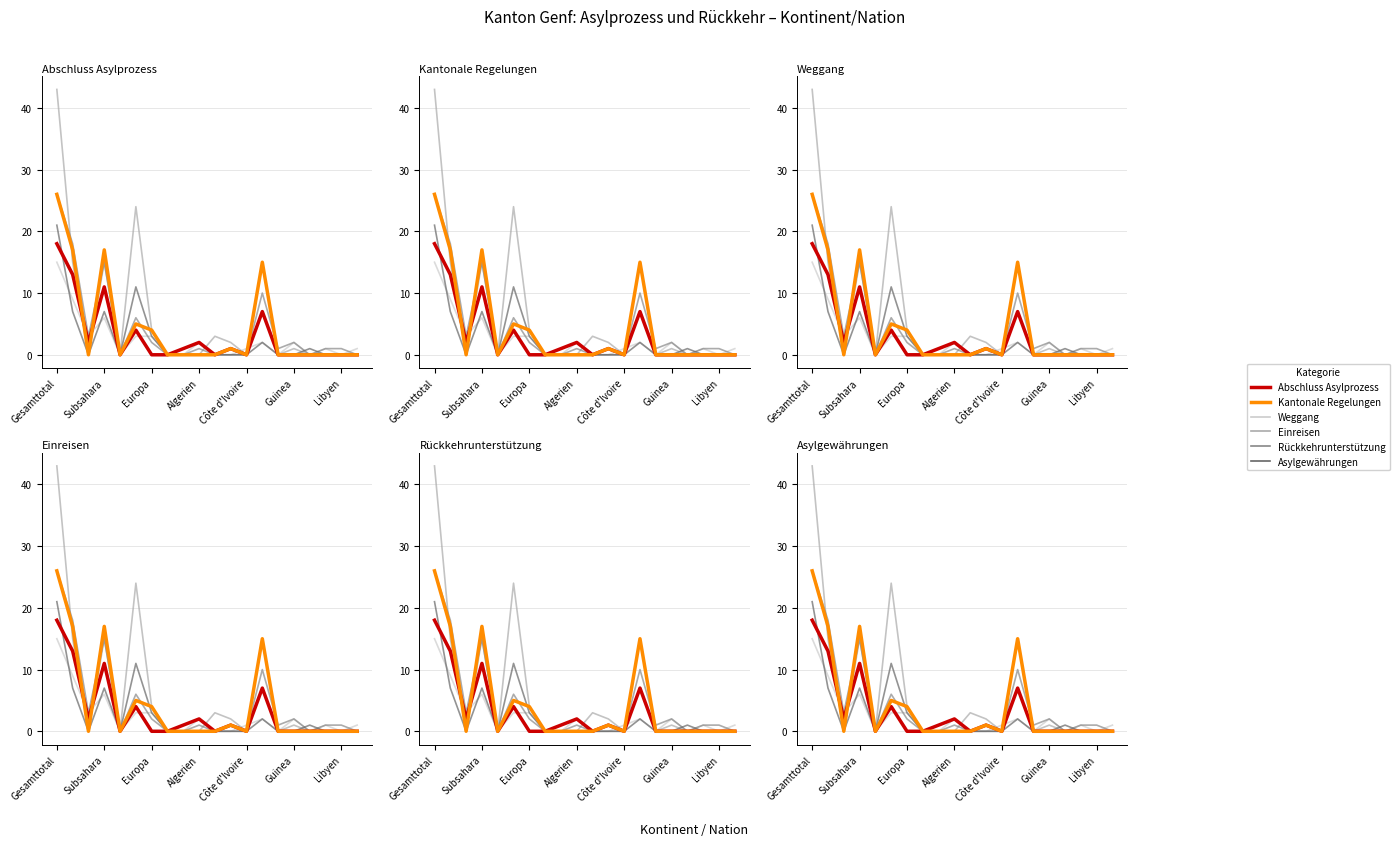

Which has a higher value, 13 or 8?

13